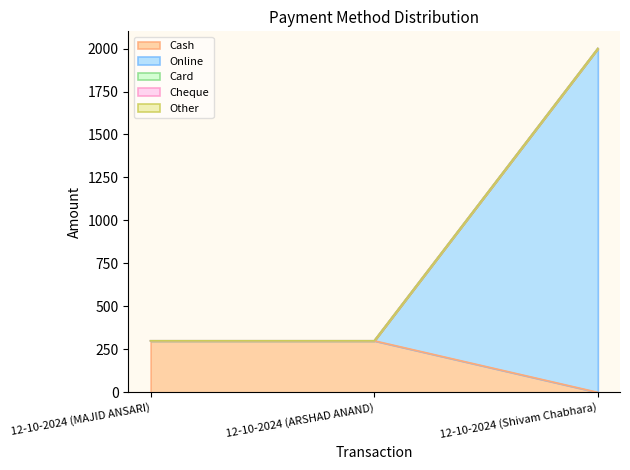

What are all the series names shown in the legend?

Cash, Online, Card, Cheque, Other